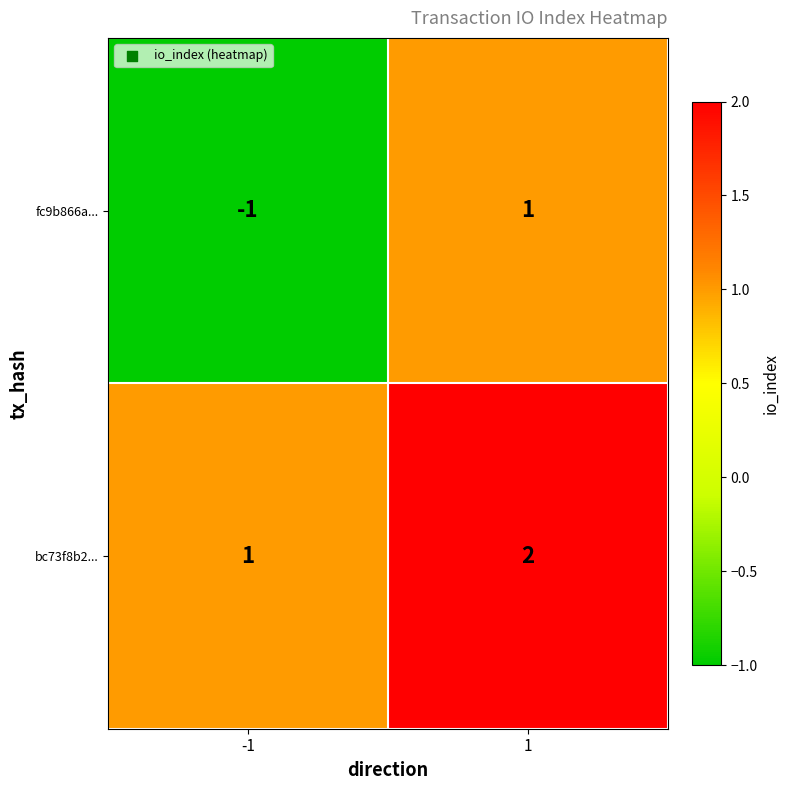

Which series has the largest total across all categories?

bc73f8b2...